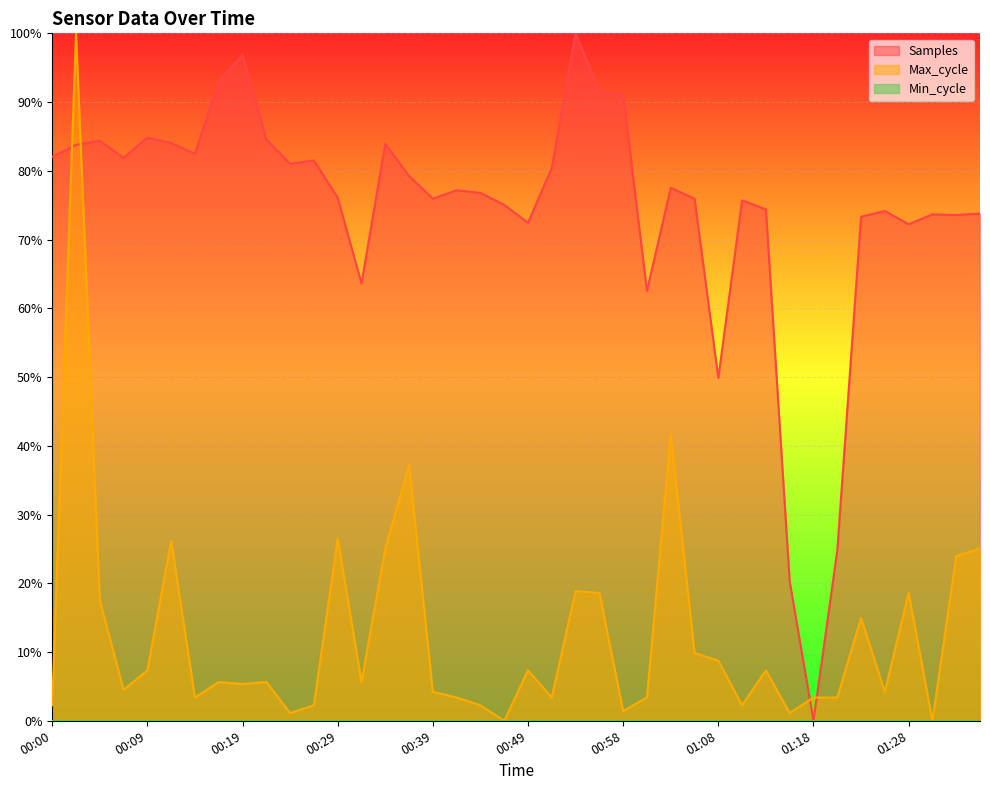

True or false: Samples and Max_cycle intersect in this chart.

True